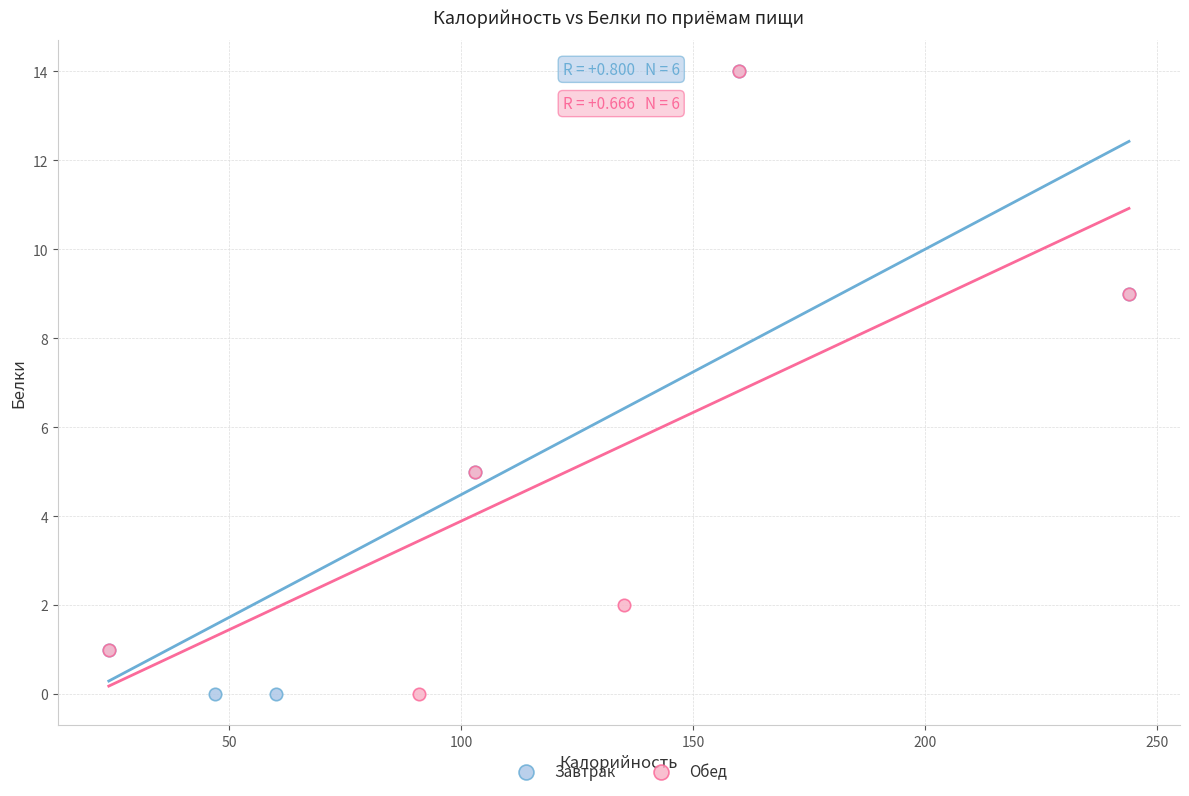

What are all the series names shown in the legend?

Завтрак, Обед